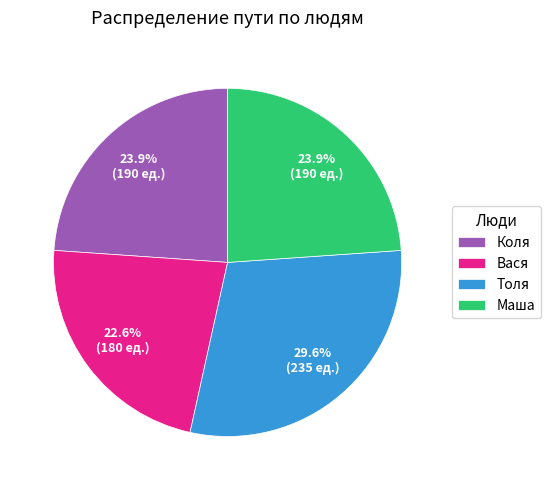

Which has a higher value, Вася or Маша?

Маша